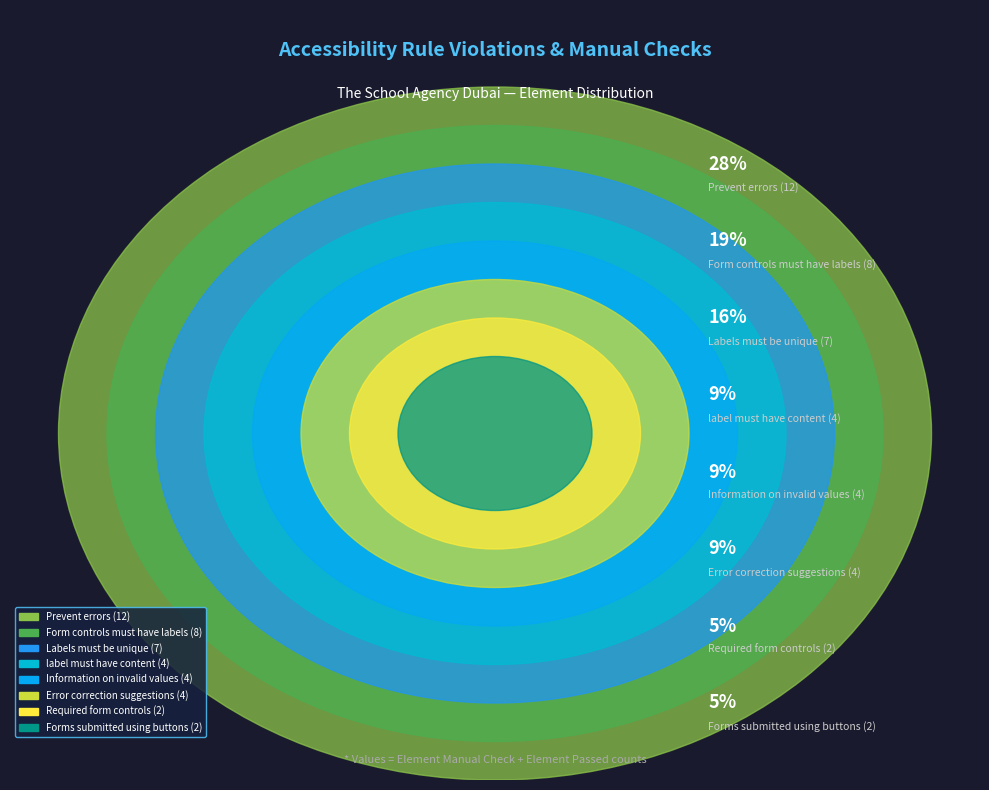

How many segments does this pie chart have?

8